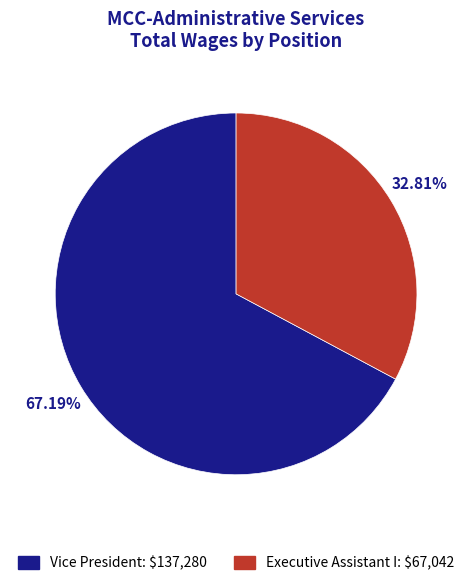

What is the largest slice in the pie chart?

Vice President